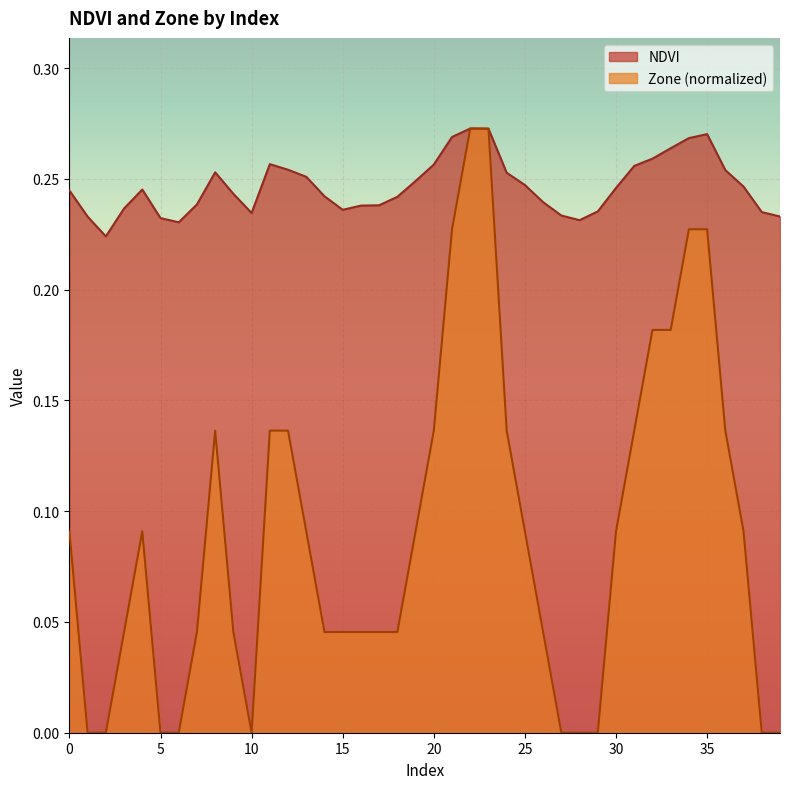

How many intersections are there between NDVI and Zone?

1